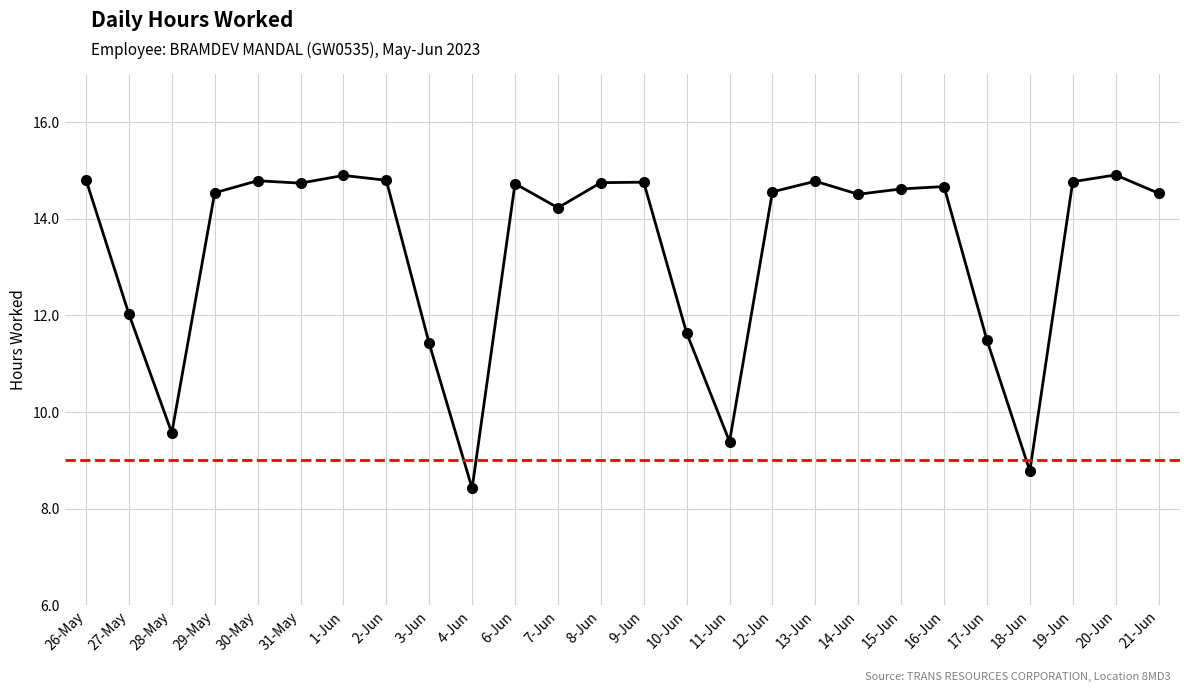

What is the label of the 23rd point from the left?

18-Jun